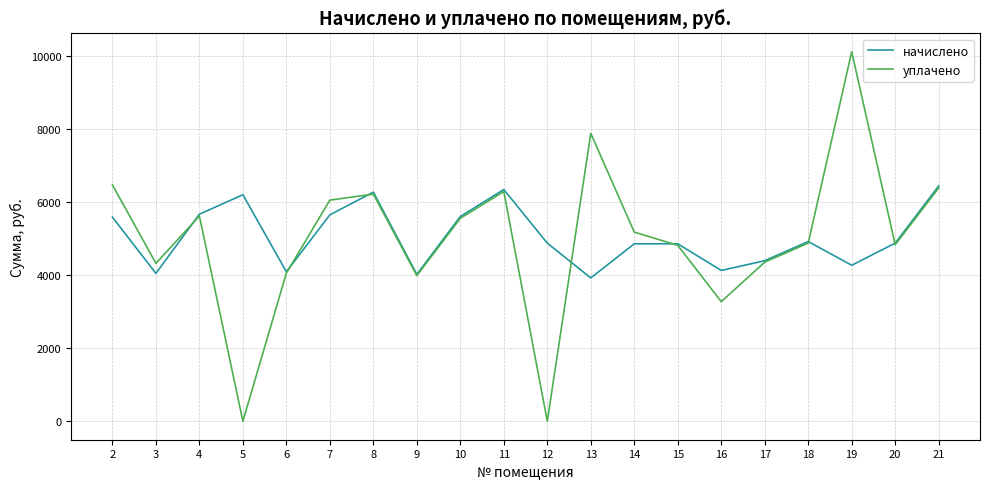

True or false: начислено has a value of 4872.8 at 20.

True